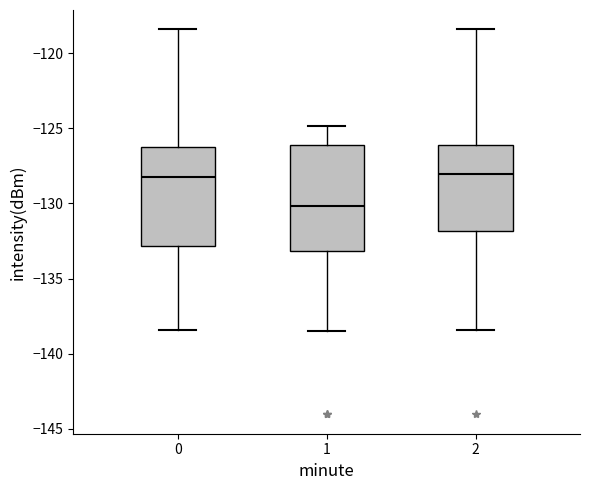

Reading left to right, read every box against the y-axis: the position of its median line, the range the box covers, and the ends of its whiskers. The values are not printed on the chart, so give them approximately, as read against the axis.

0: median -128.0, box -133.0 to -126.5, whiskers -138.5 to -118.5
1: median -130.0, box -133.0 to -126.0, whiskers -138.5 to -125.0
2: median -128.0, box -132.0 to -126.0, whiskers -138.5 to -118.5